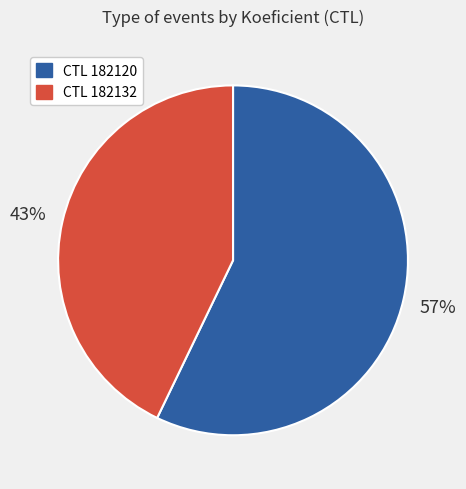

Is there a majority slice in this chart?

Yes